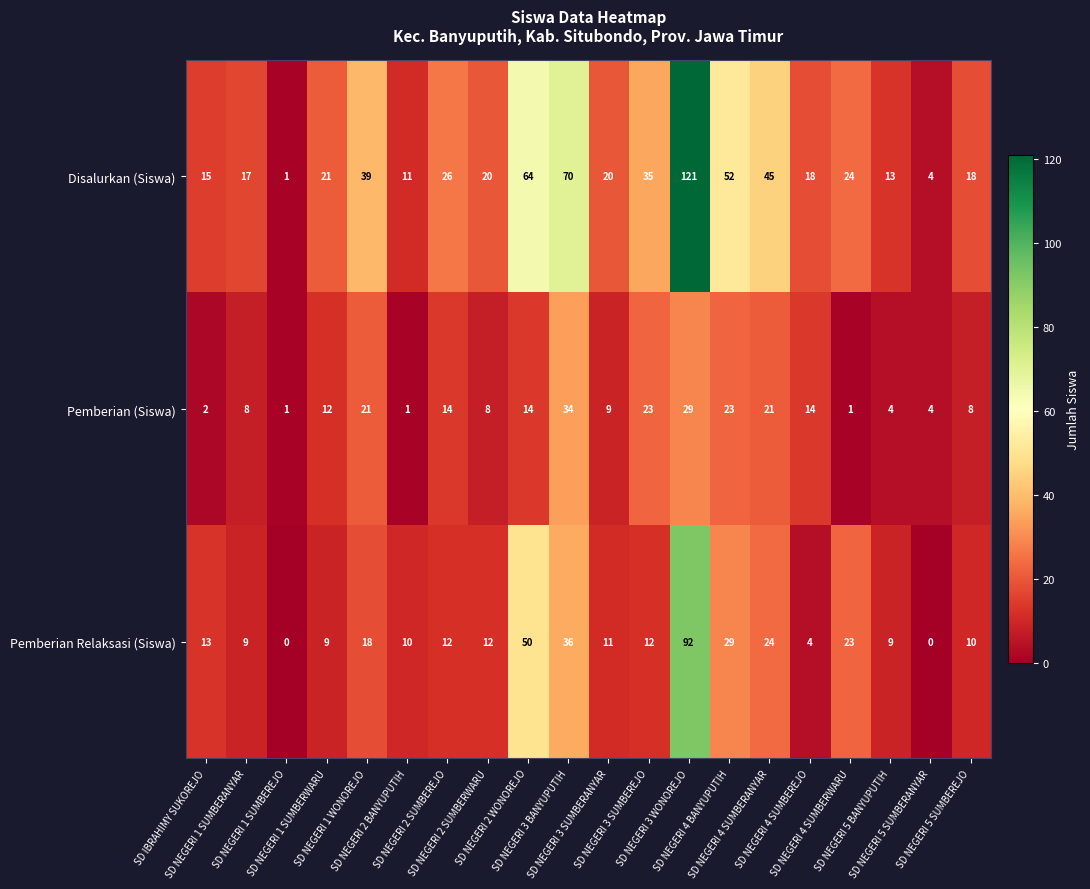

What is the sum of all Disalurkan (Siswa) values?

634